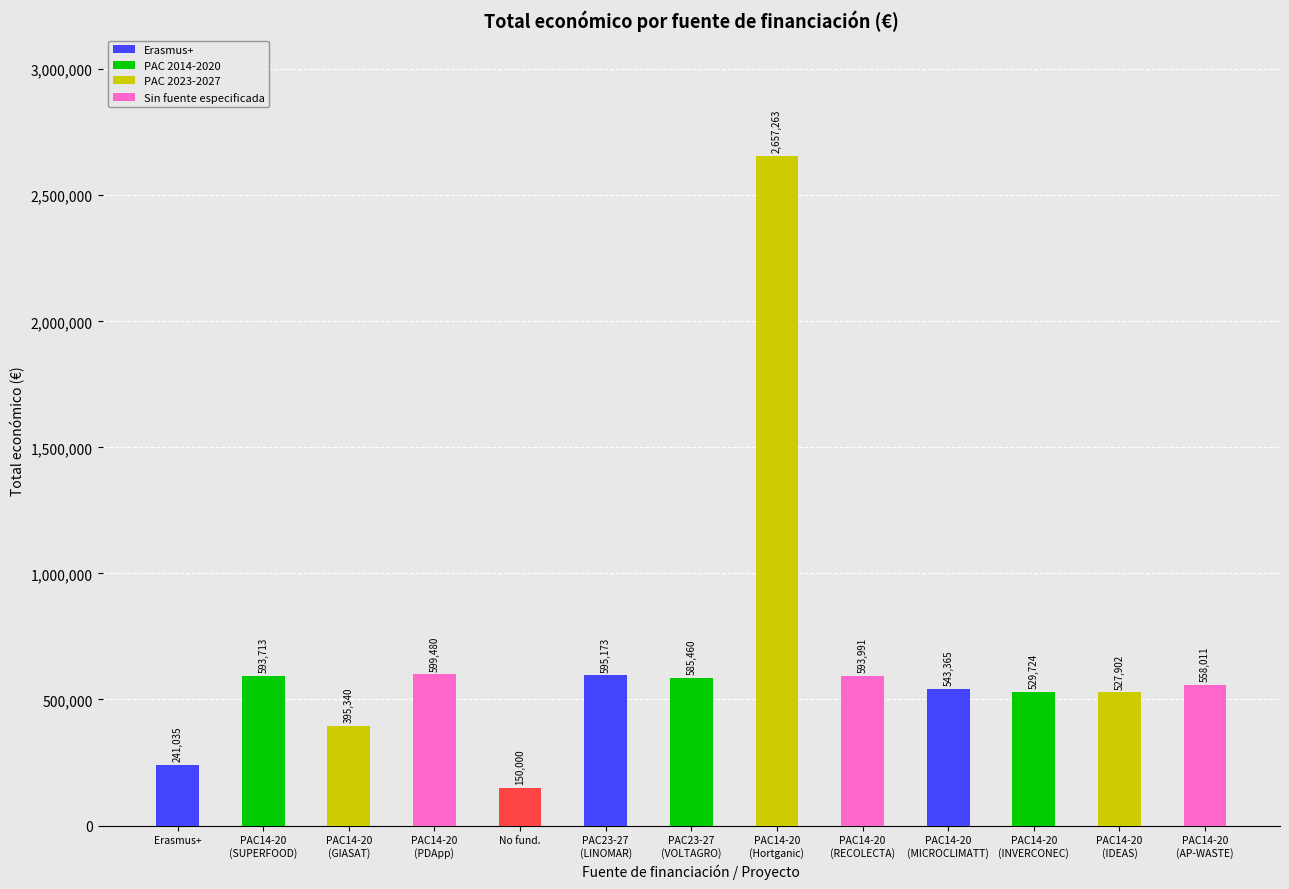

What is the average value?

659266